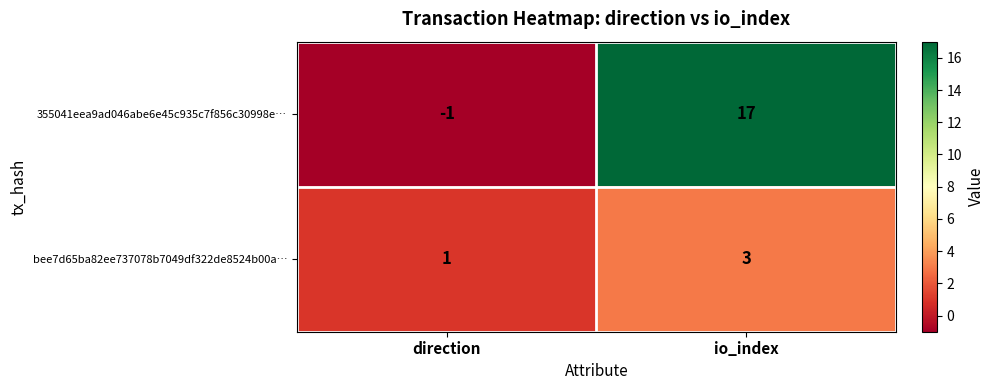

The value of 355041eea9ad046abe6e45c935c7f856c30998e… at direction is -1. True or false?

True